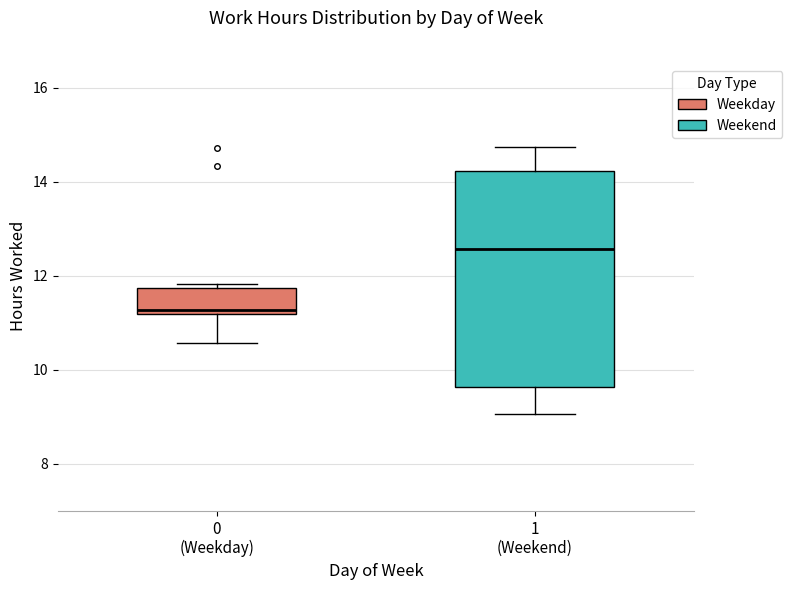

Which box's median line is the highest?

1 (Weekend)